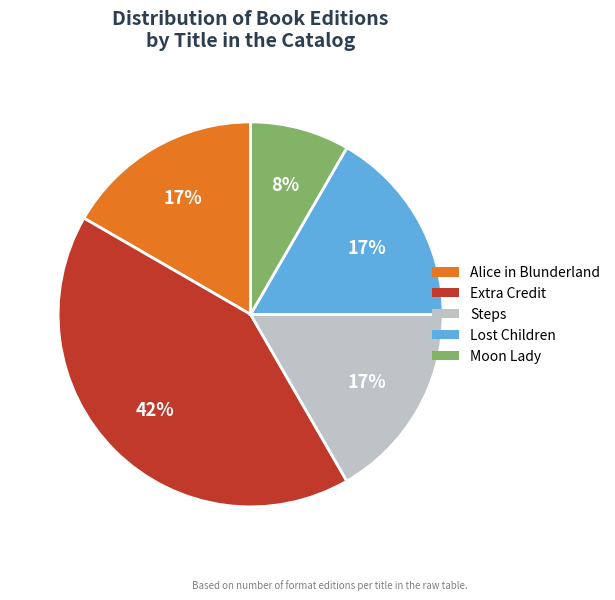

To the nearest percent, what is the average slice percentage?

20%